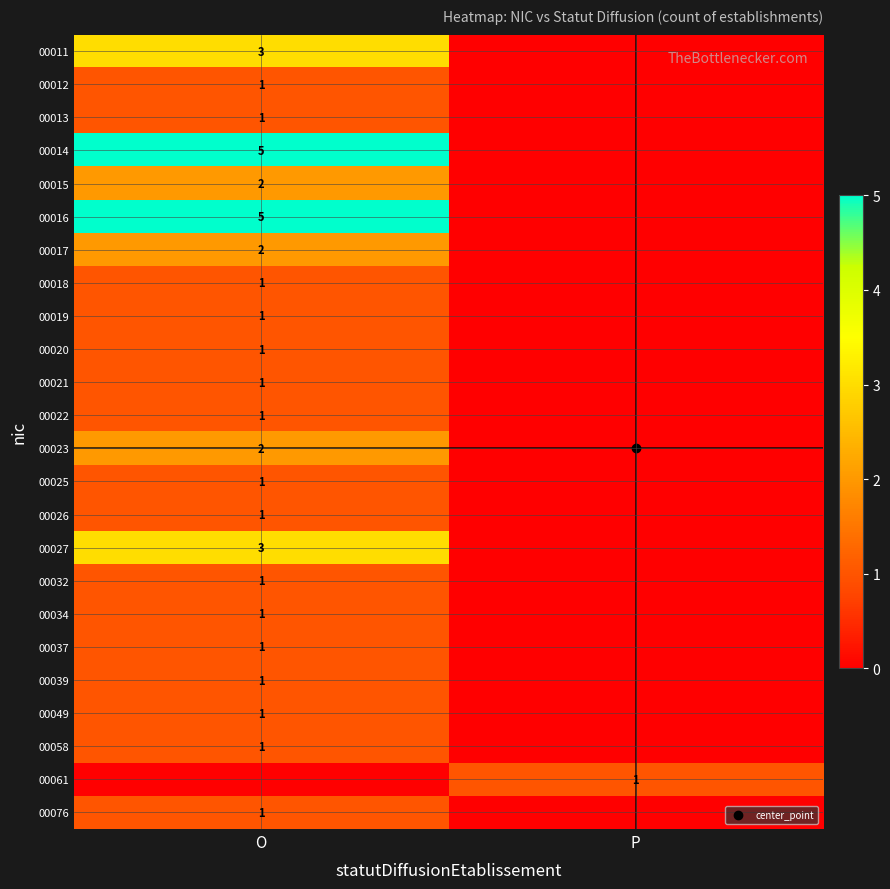

What is the sum of all 00058 values?

1